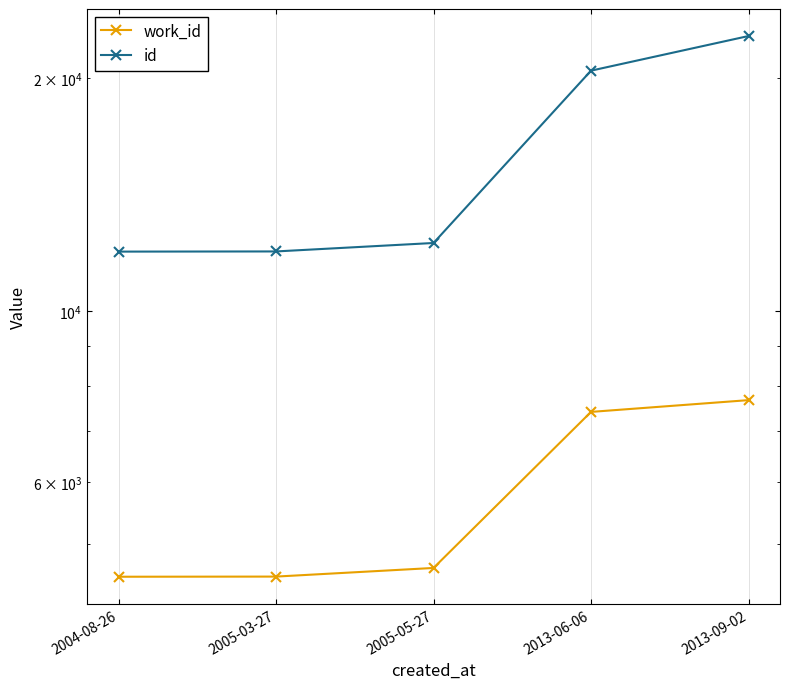

What is the difference between the work_id values at 2005-05-27 and 2013-09-02?

3013